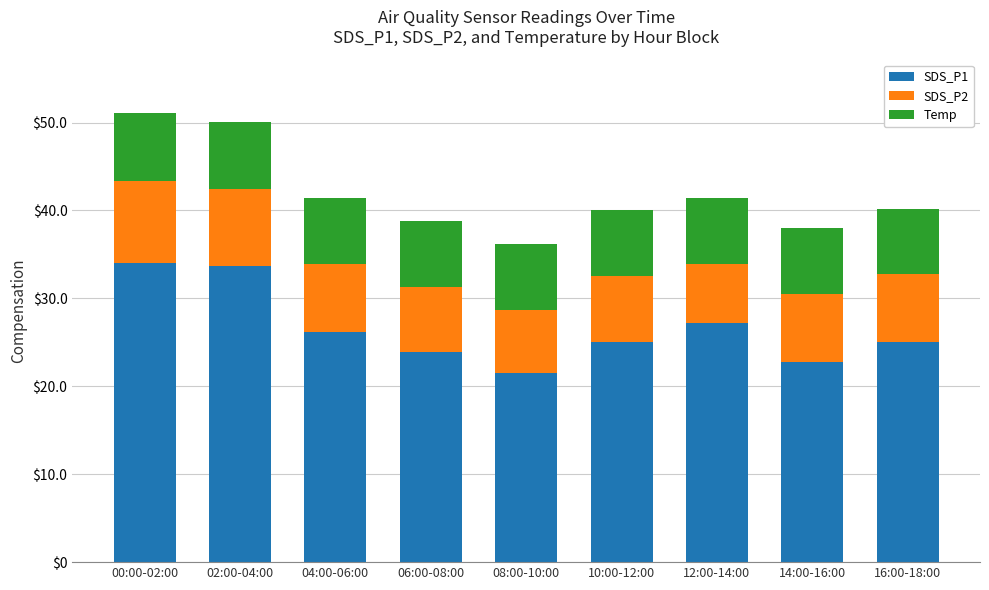

What is the lowest value of the SDS_P1 series?

21.6